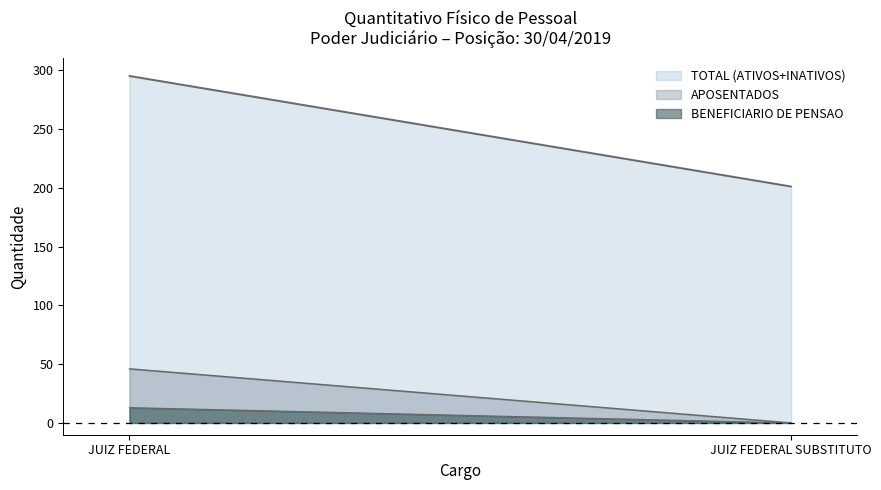

Reading left to right, transcribe all the data shown in this chart.

TOTAL (ATIVOS+INATIVOS): JUIZ FEDERAL=295	JUIZ FEDERAL SUBSTITUTO=201
APOSENTADOS: JUIZ FEDERAL=46	JUIZ FEDERAL SUBSTITUTO=0
BENEFICIARIO DE PENSAO: JUIZ FEDERAL=13	JUIZ FEDERAL SUBSTITUTO=0